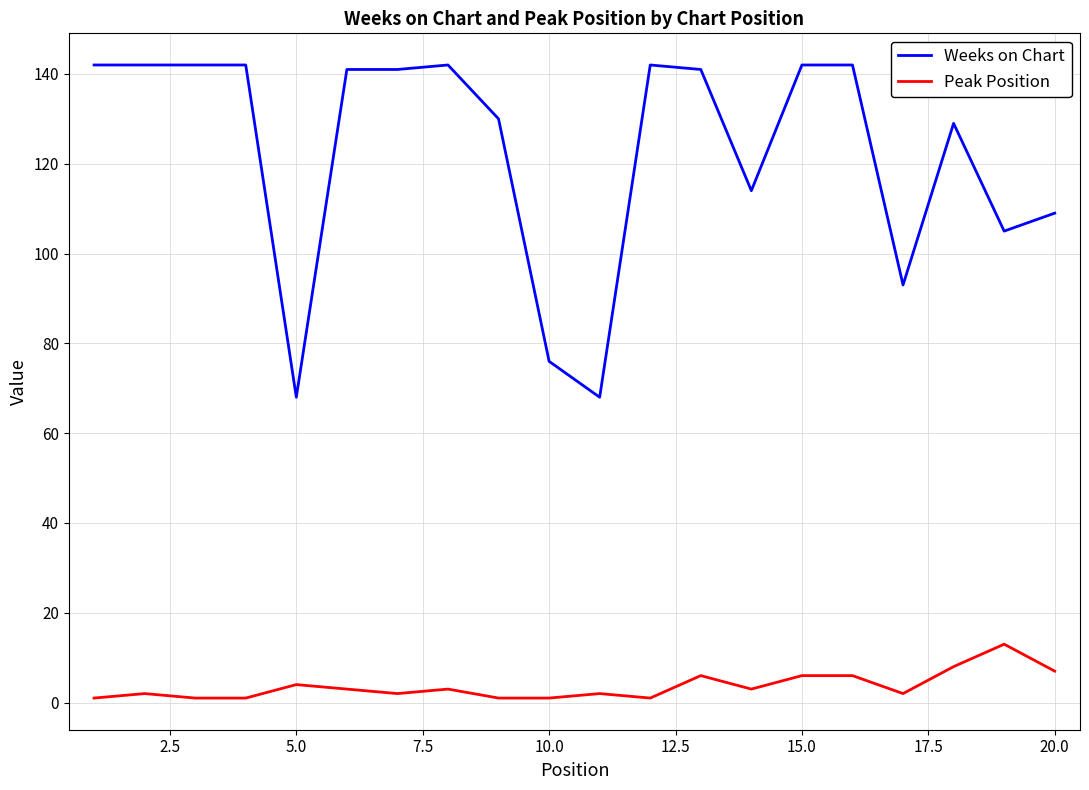

What is the lowest value of the Weeks on Chart series?

68